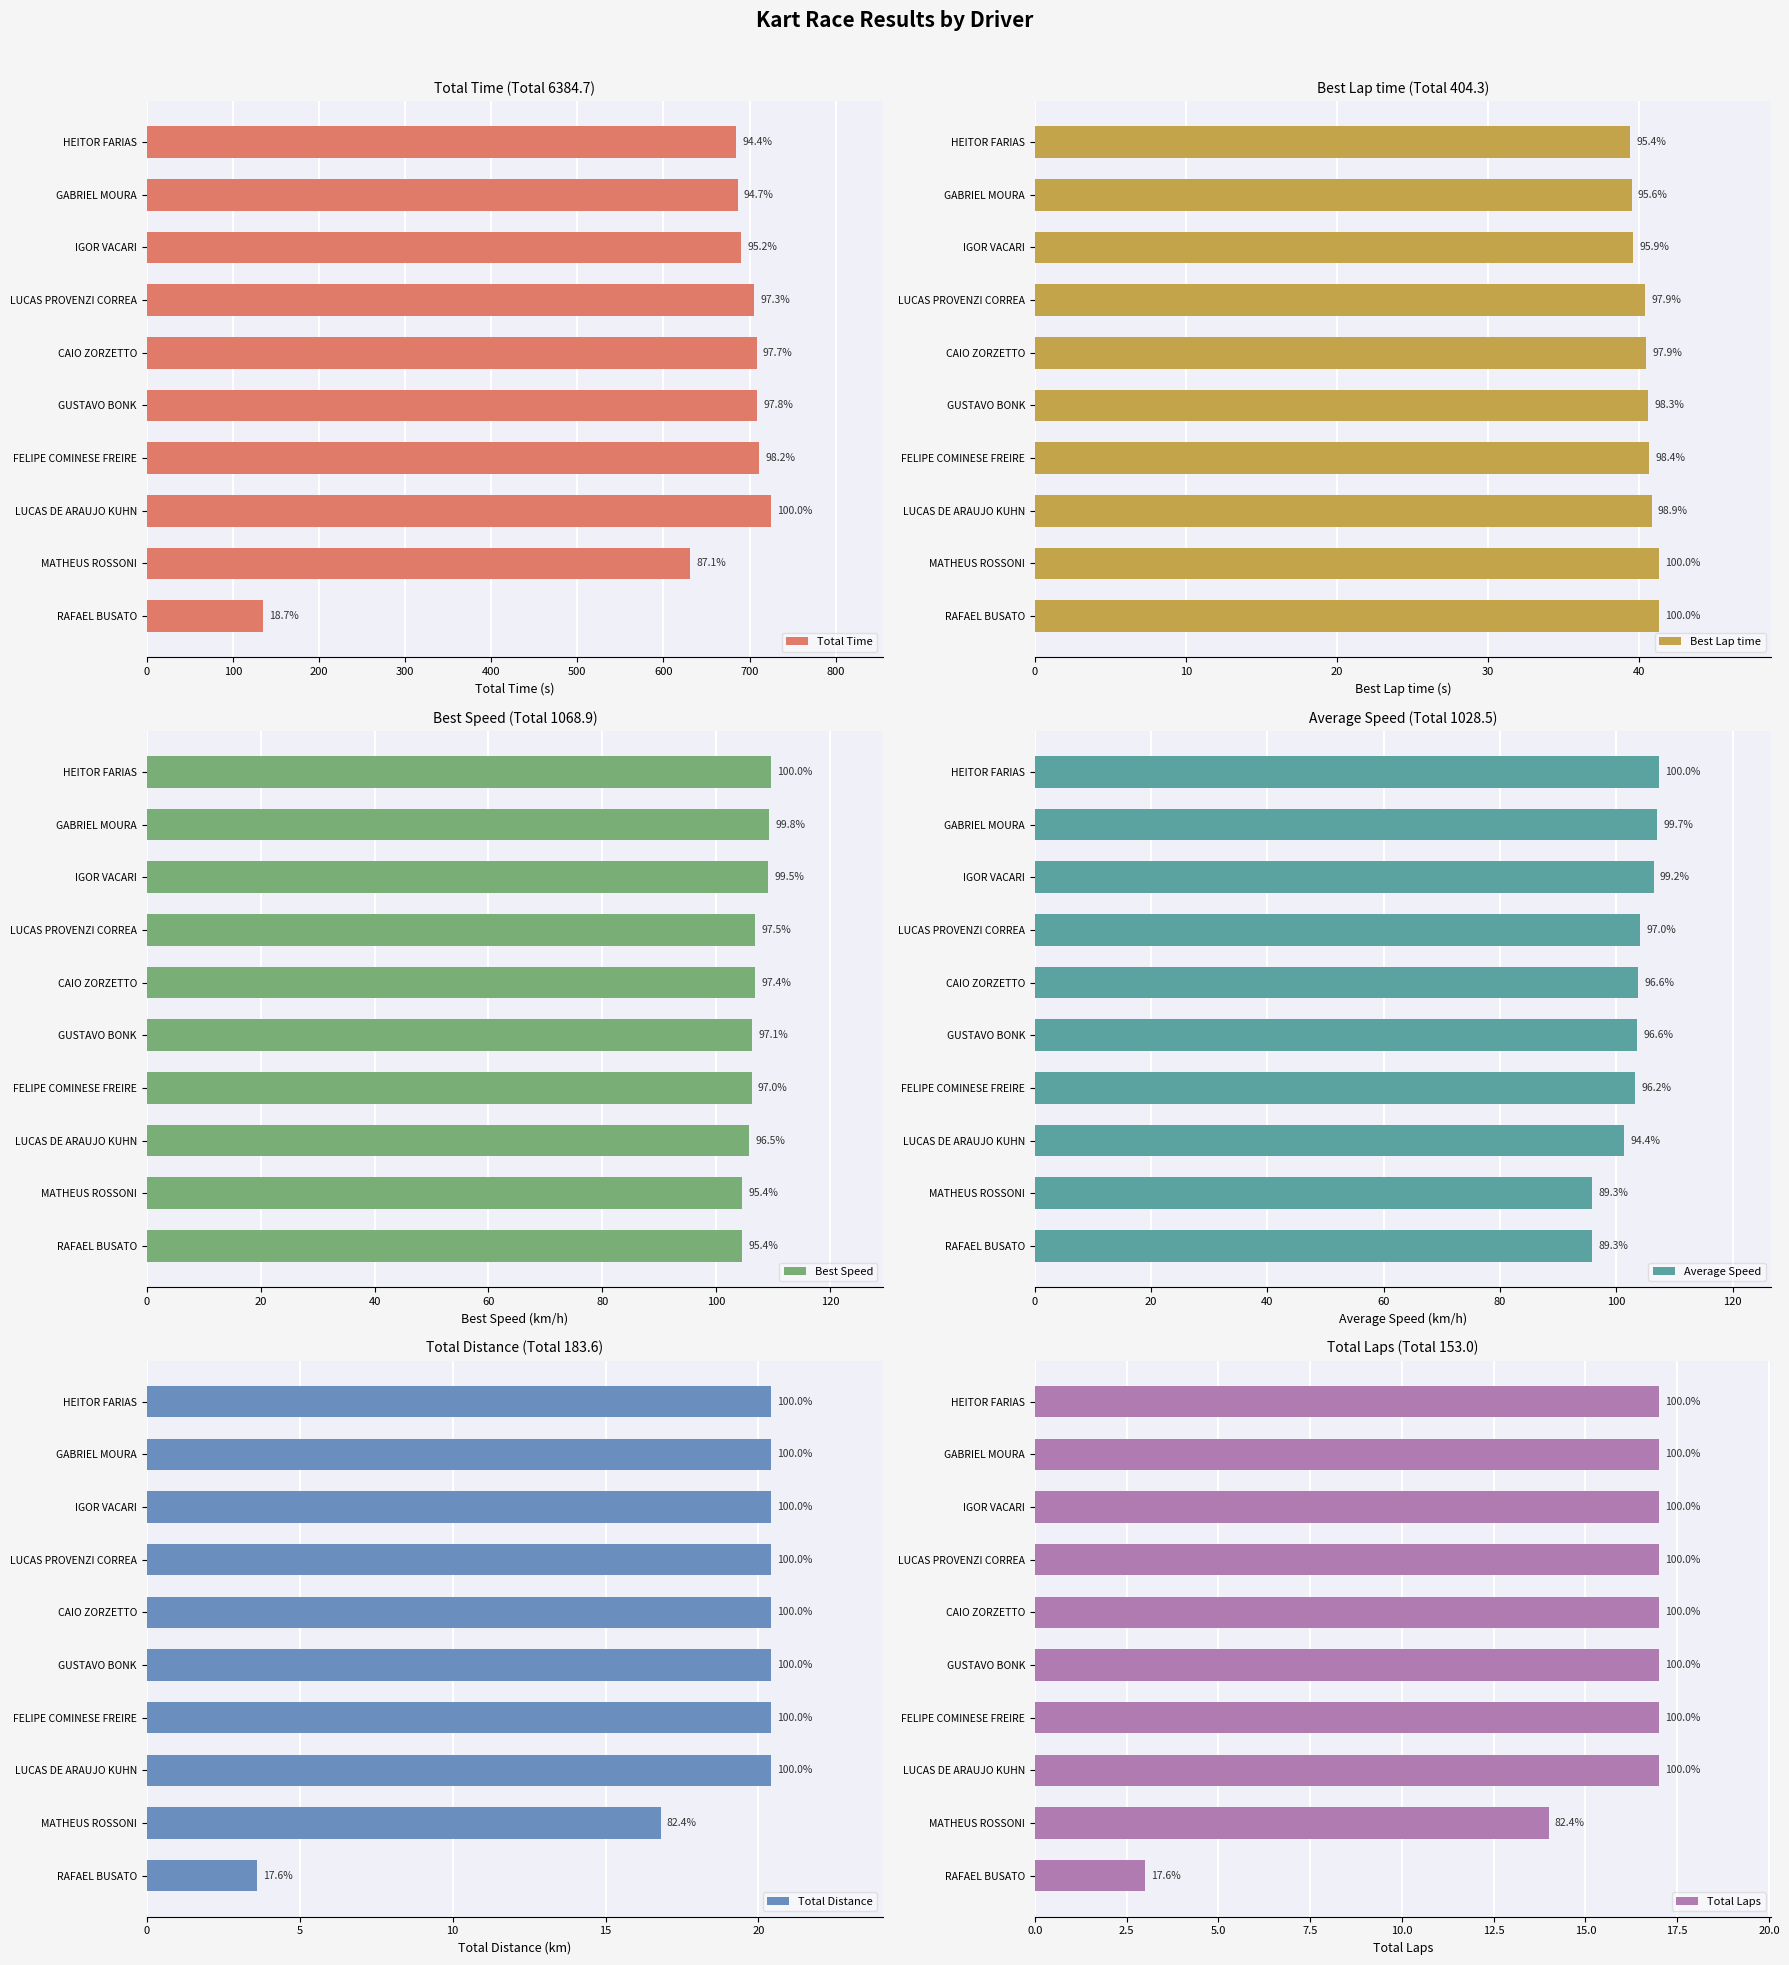

Which series changed the most between CAIO ZORZETTO and GUSTAVO BONK?

Best Speed